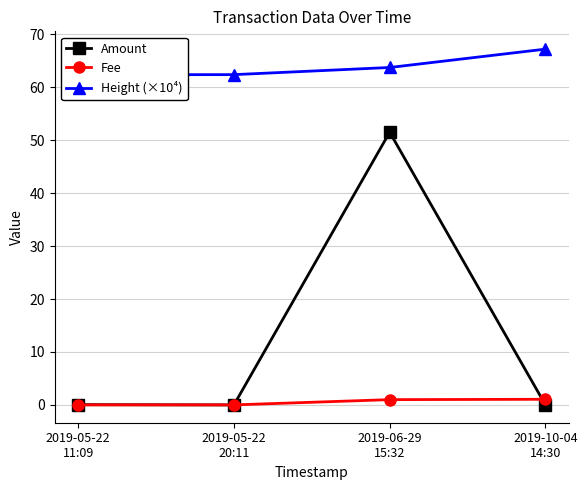

In Amount, how many points are lower than both neighbors (excluding endpoints)?

1